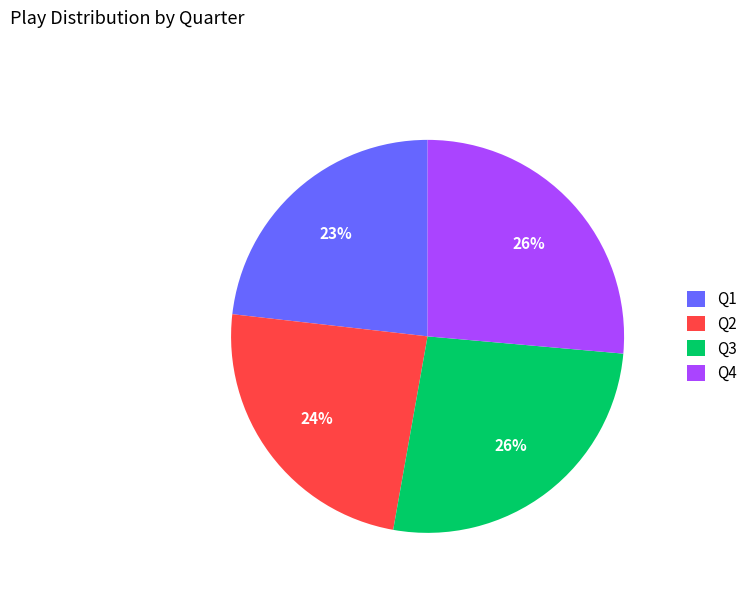

Which slice is the smallest?

Q1